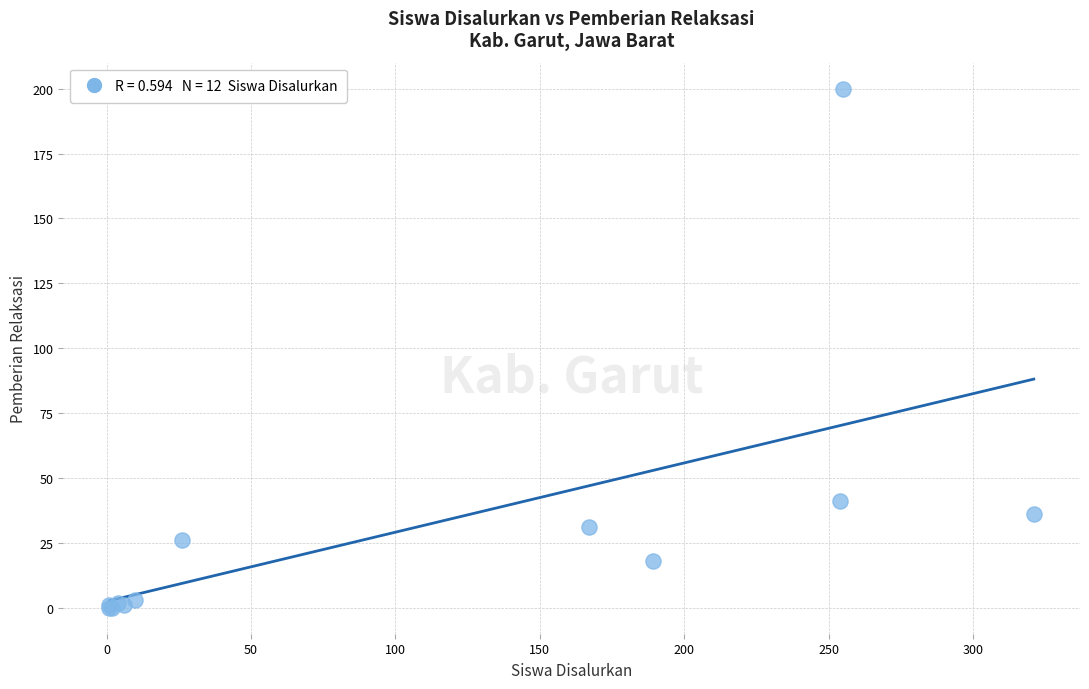

What Y value in the scatter plot is closest to 100?

41